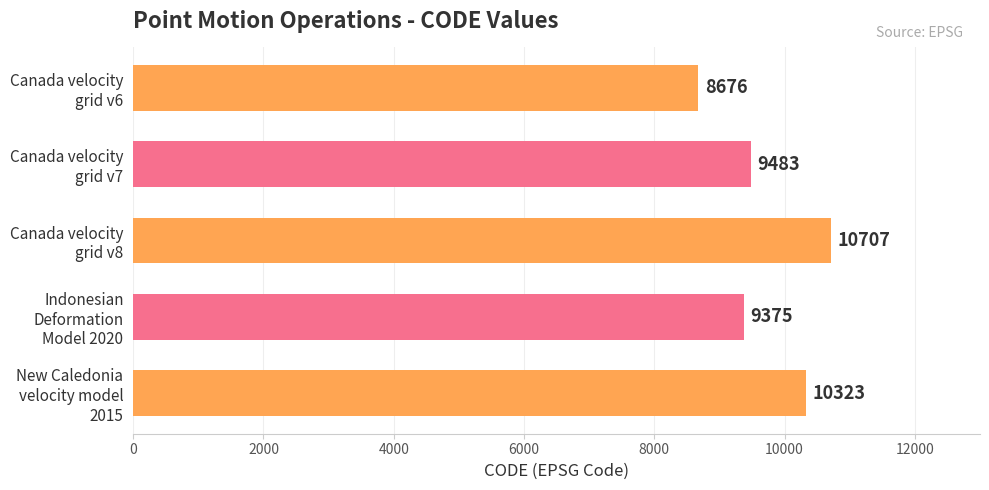

What is the difference between the maximum and minimum values?

2031